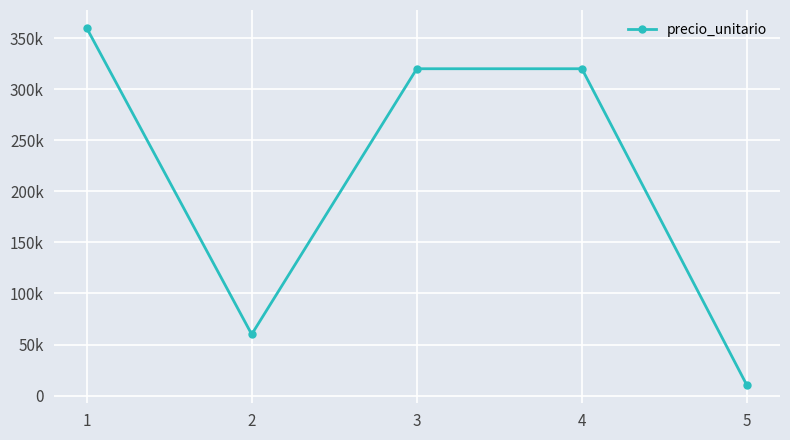

Does the chart have visible grid lines?

Yes